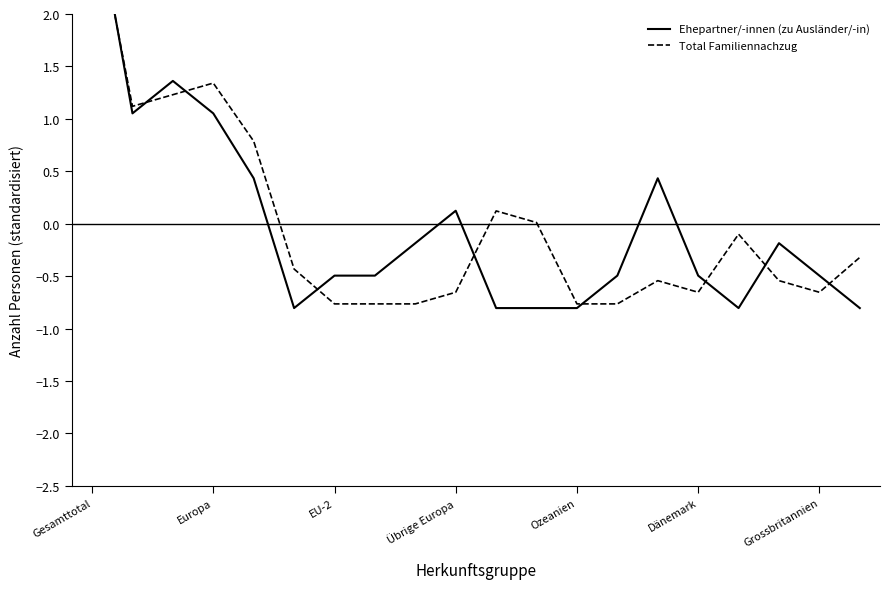

What are all the series names shown in the legend?

Ehepartner/-innen (zu Ausländer/-in), Total Familiennachzug